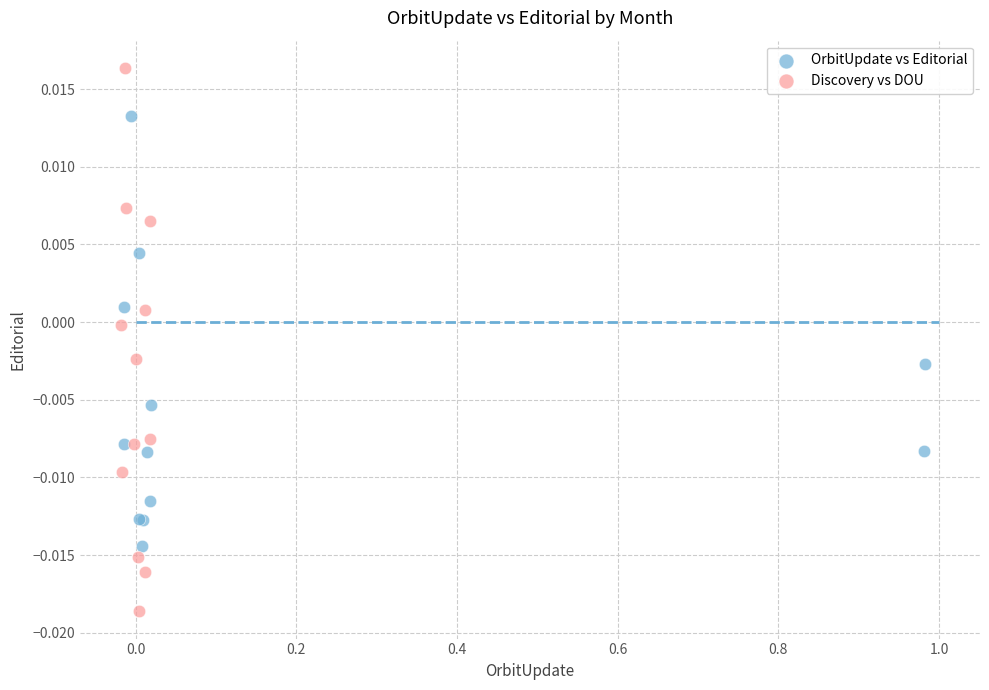

Which series contains the lowest Y value?

Discovery vs DOU